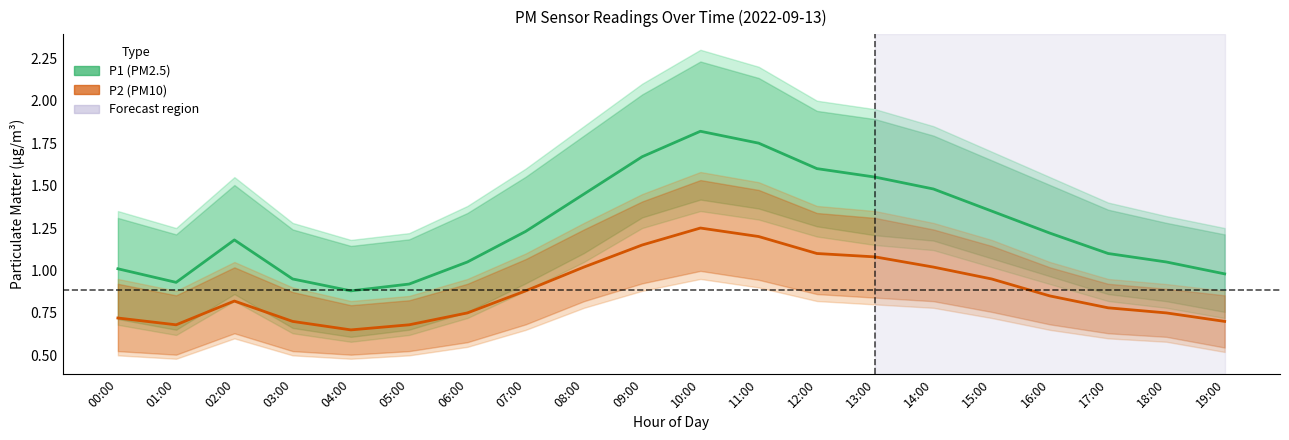

What is the average value of the P1 series?

1.3